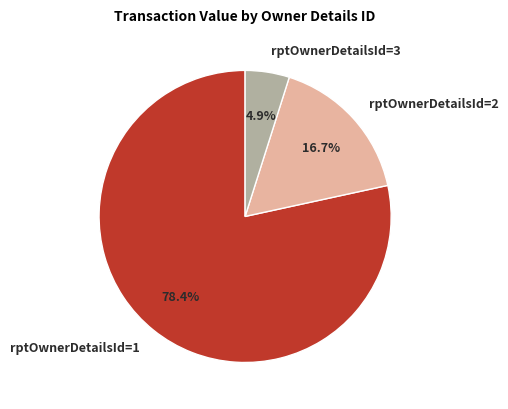

Which has a higher value, rptOwnerDetailsId=1 or rptOwnerDetailsId=3?

rptOwnerDetailsId=1